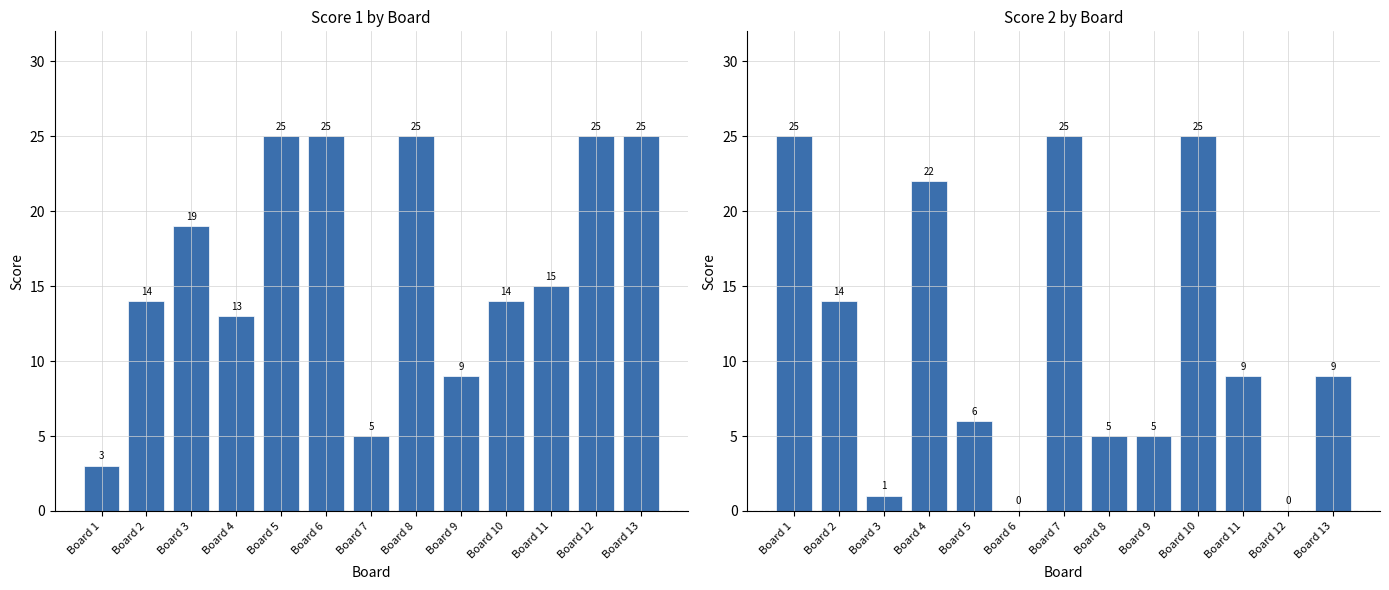

What is the average value of the Score 2 series?

11